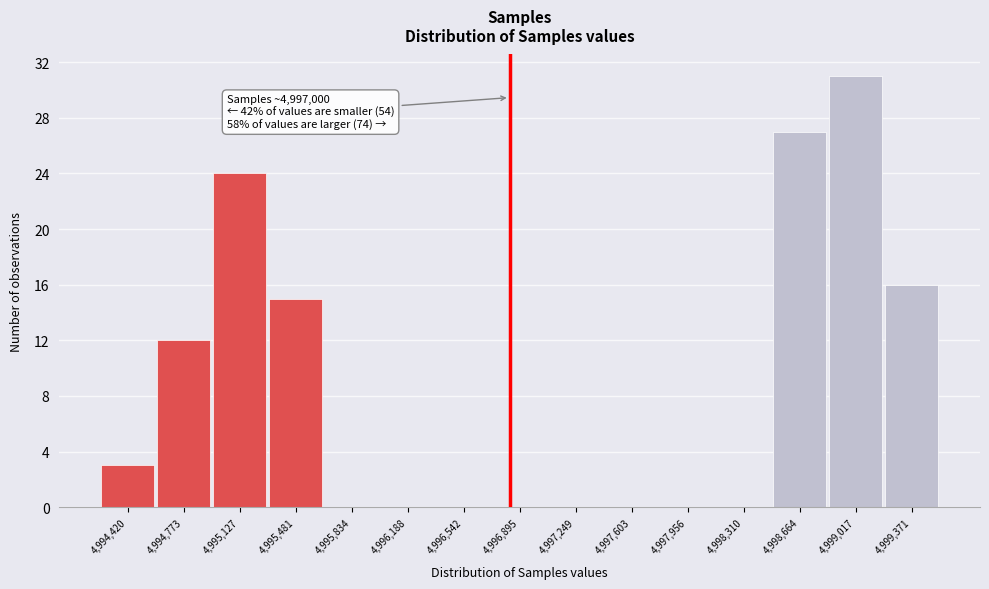

Reading left to right, list all the values displayed in this chart.

4,994,420=3	4,994,773=12	4,995,127=24	4,995,481=15	4,995,834=0	4,996,188=0	4,996,542=0	4,996,895=0	4,997,249=0	4,997,603=0	4,997,956=0	4,998,310=0	4,998,664=27	4,999,017=31	4,999,371=16